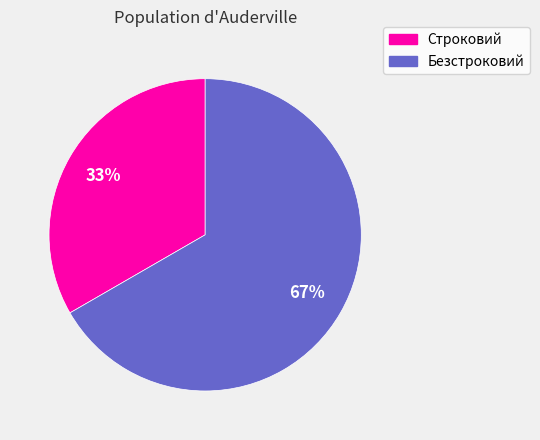

Which slice is the smallest?

Строковий